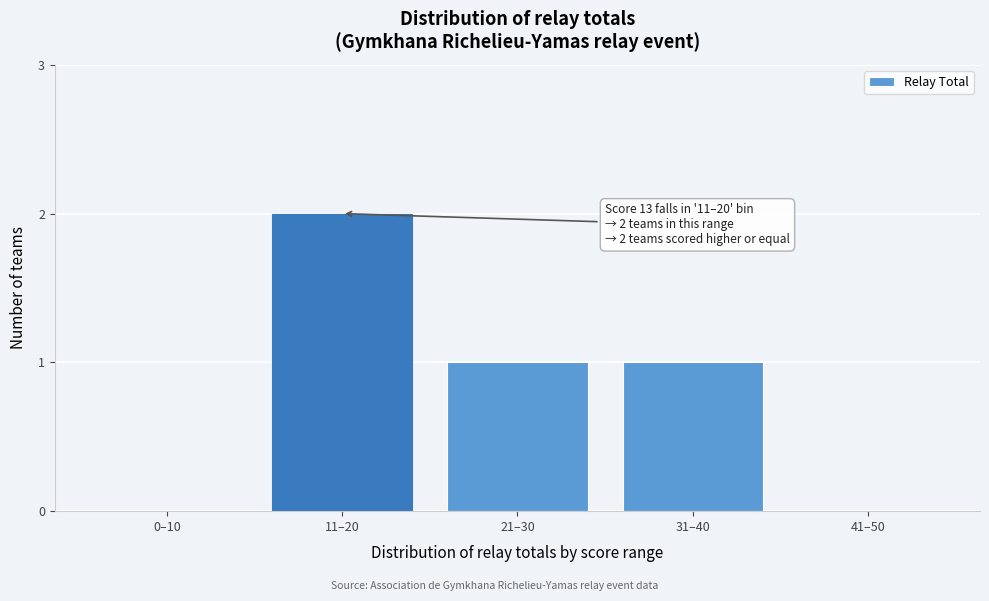

At which category does the chart reach its peak across all series?

11–20